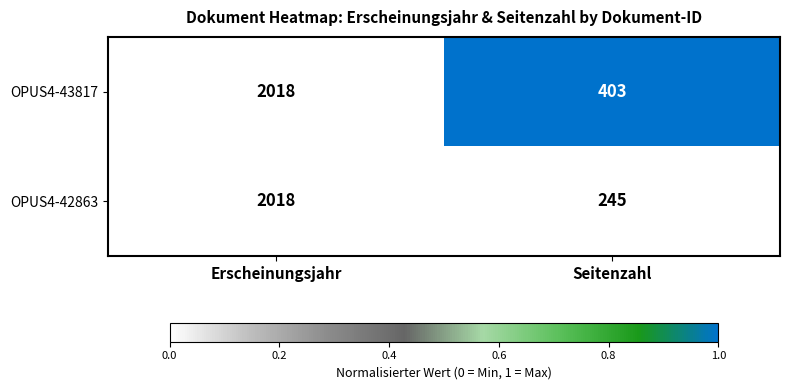

The OPUS4-43817 series shows 403 at Seitenzahl. True or false?

True